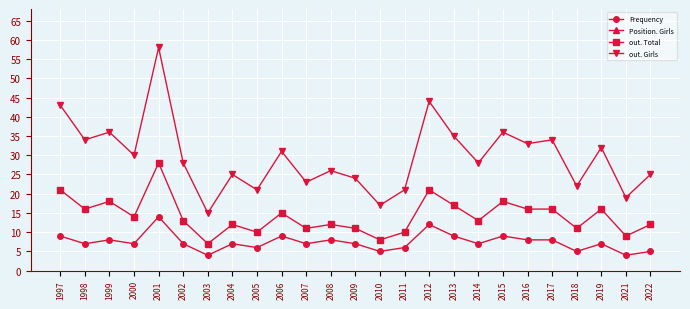

True or false: Frequency has a value of 8 at 2016.

True